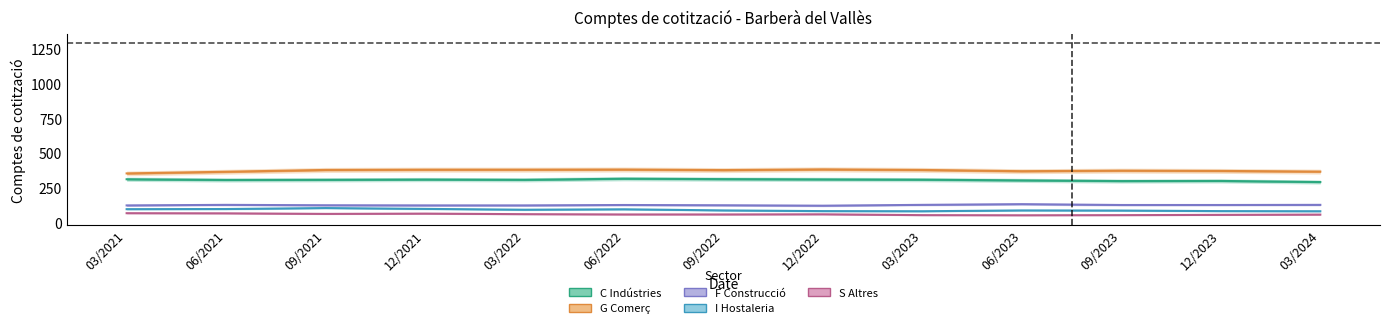

At which category does G Comerç a l'engròs i al detall reach its first local valley?

09/2022